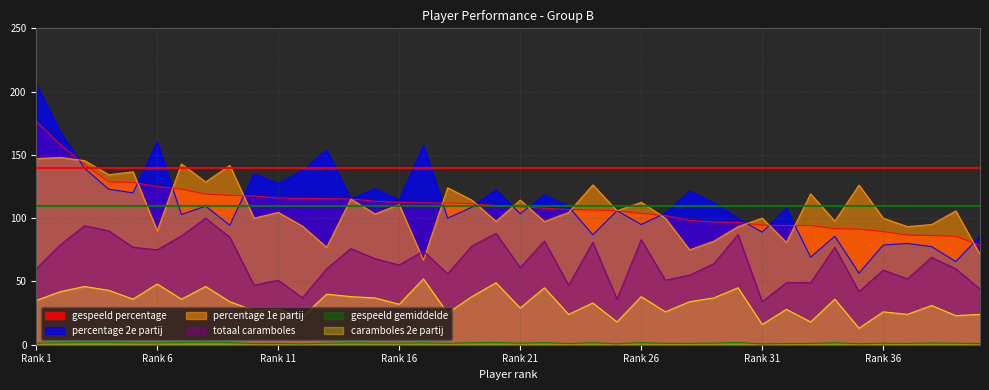

The value of caramboles 2e partij at 3 is 46.0. True or false?

True